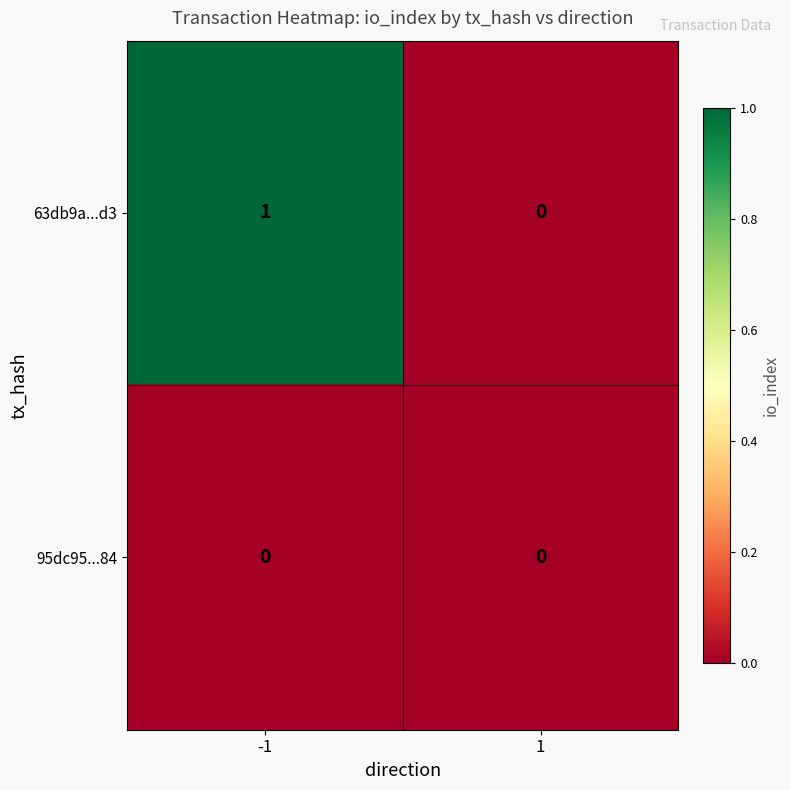

Rank the series by their maximum value, from highest to lowest.

63db9a...d3, 95dc95...84